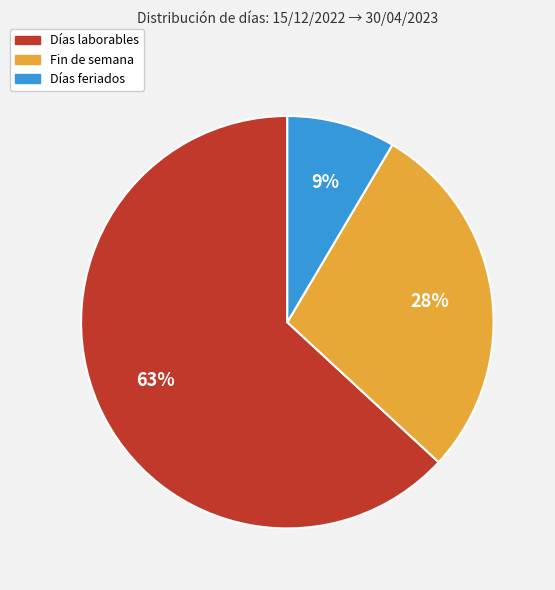

Approximately how many times larger is the value at Días feriados compared to Fin de semana?

0.3